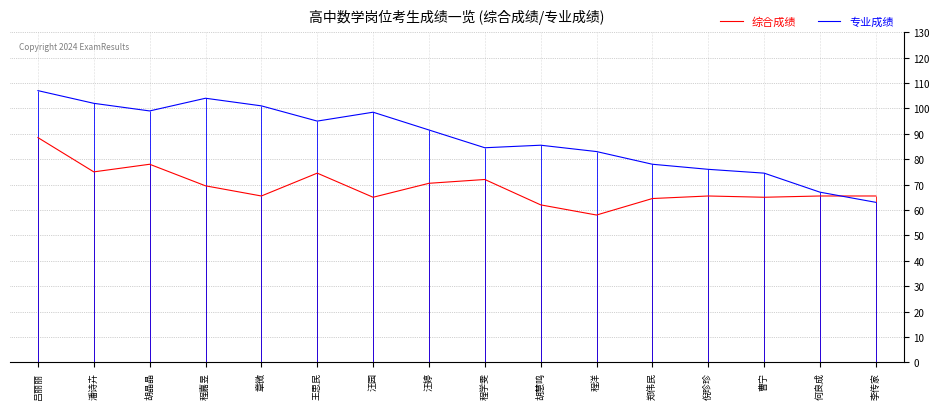

Reading left to right, list all the values displayed in this chart.

综合成绩: 吕丽丽=88.5	潘诗卉=75.0	胡晶晶=78.0	程嘉昱=69.5	章微=65.5	王思民=74.5	汪园=65.0	汪婷=70.5	程学雯=72.0	胡慧鸣=62.0	程洋=58.0	郑伟民=64.5	倪珍珍=65.5	曹宁=65.0	何良成=65.5	李传家=65.5
专业成绩: 吕丽丽=107.0	潘诗卉=102.0	胡晶晶=99.0	程嘉昱=104.0	章微=101.0	王思民=95.0	汪园=98.5	汪婷=91.5	程学雯=84.5	胡慧鸣=85.5	程洋=83.0	郑伟民=78.0	倪珍珍=76.0	曹宁=74.5	何良成=67.0	李传家=63.0